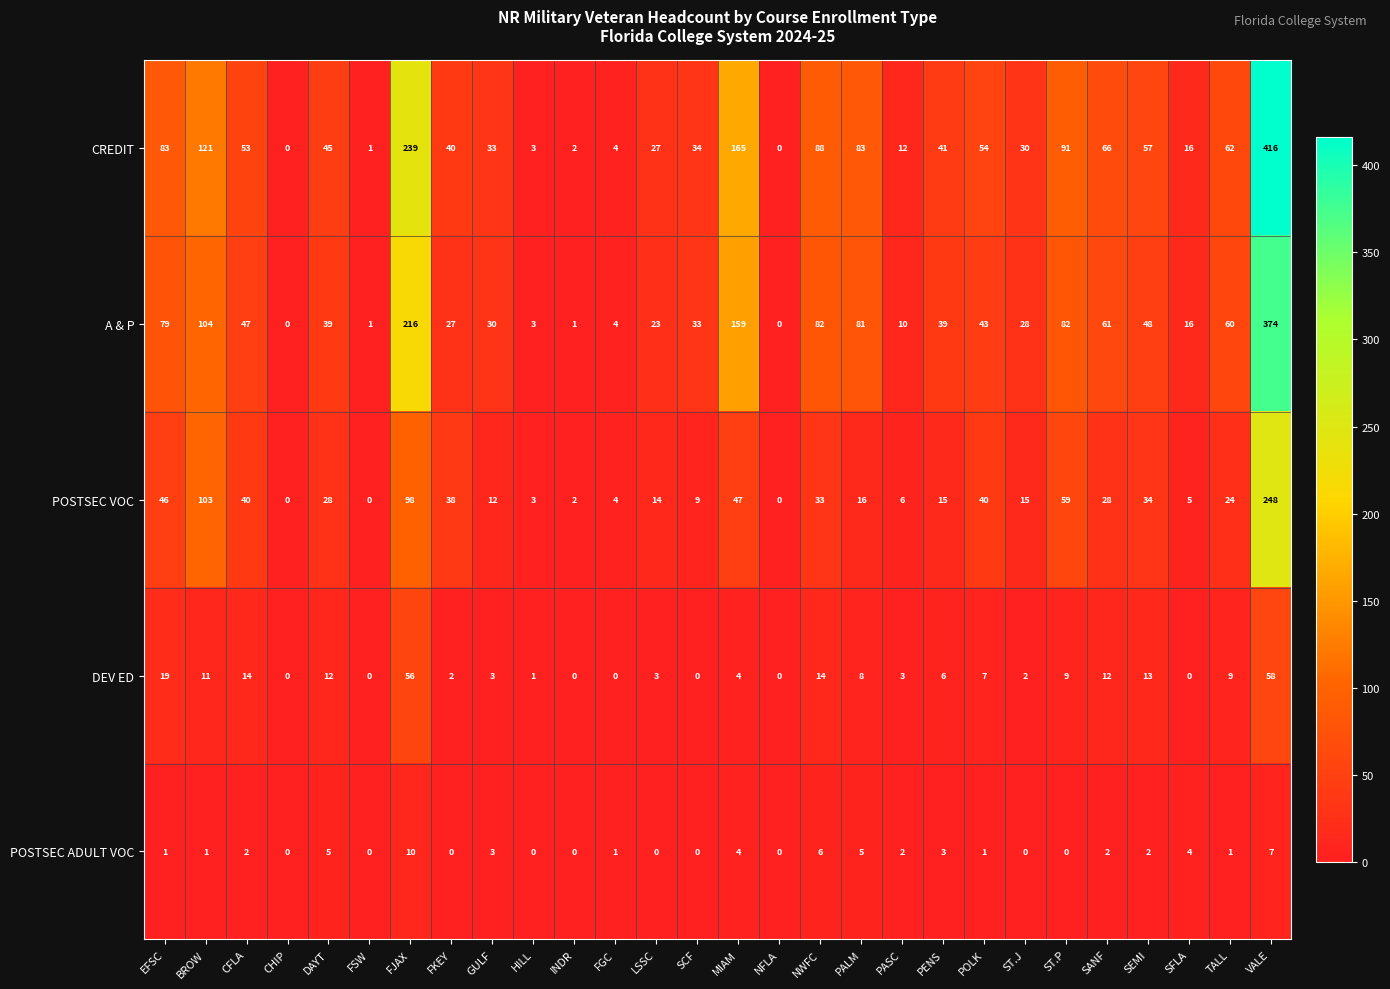

What is the average value of the DEV ED series?

10